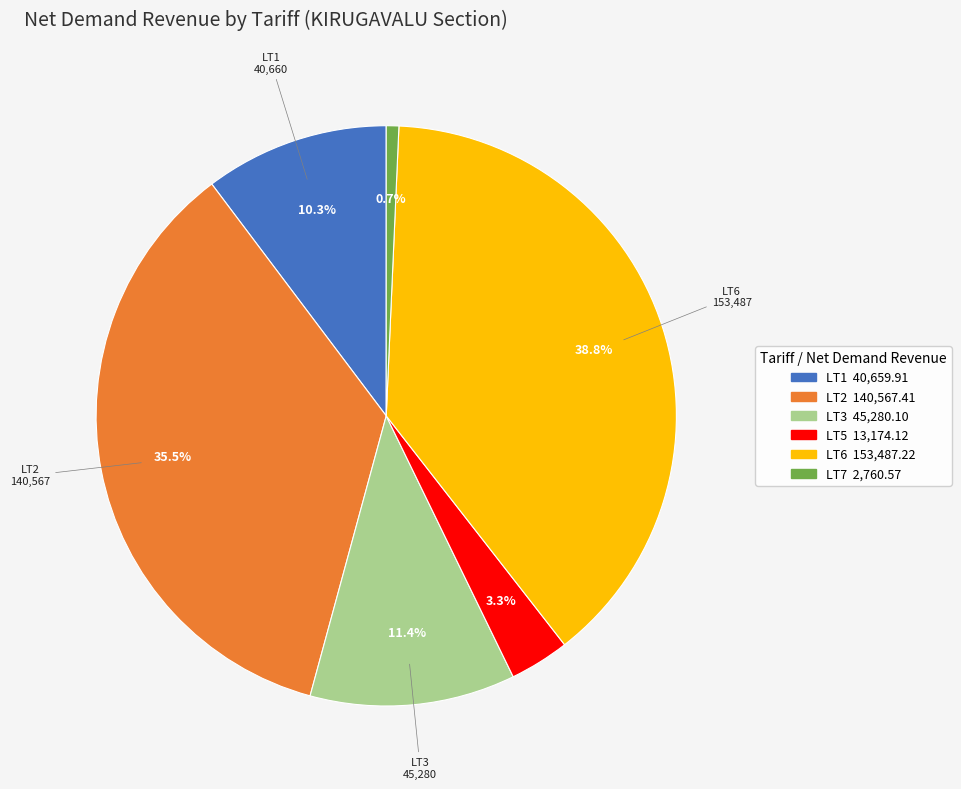

To the nearest percent, what is the average slice percentage?

17%